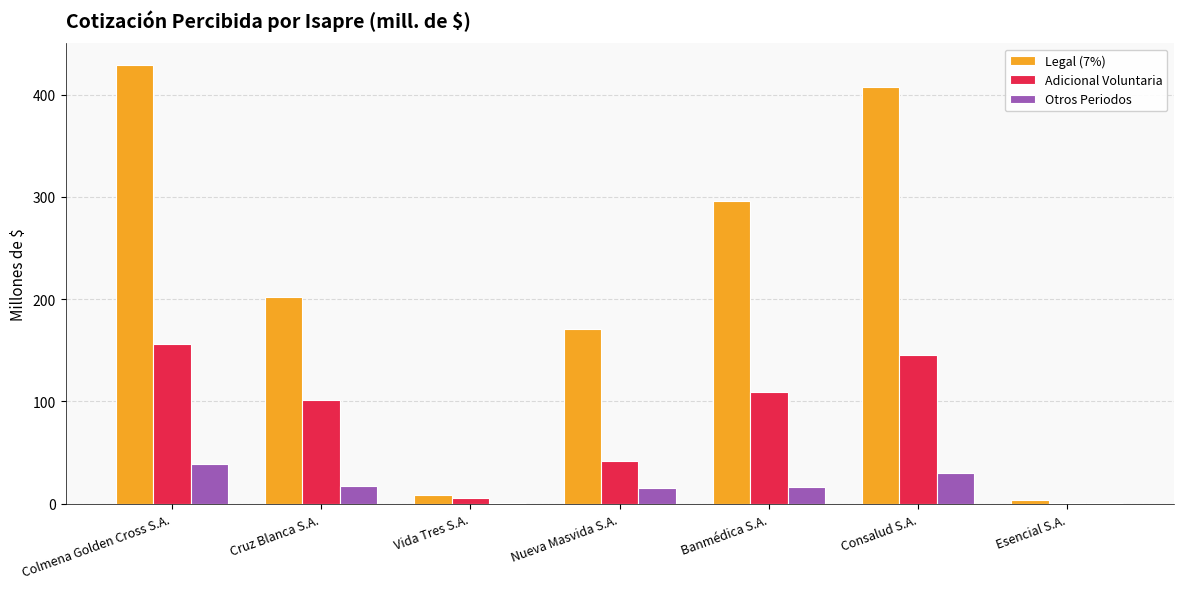

At which category is the sum across all series the highest?

Colmena Golden Cross S.A.